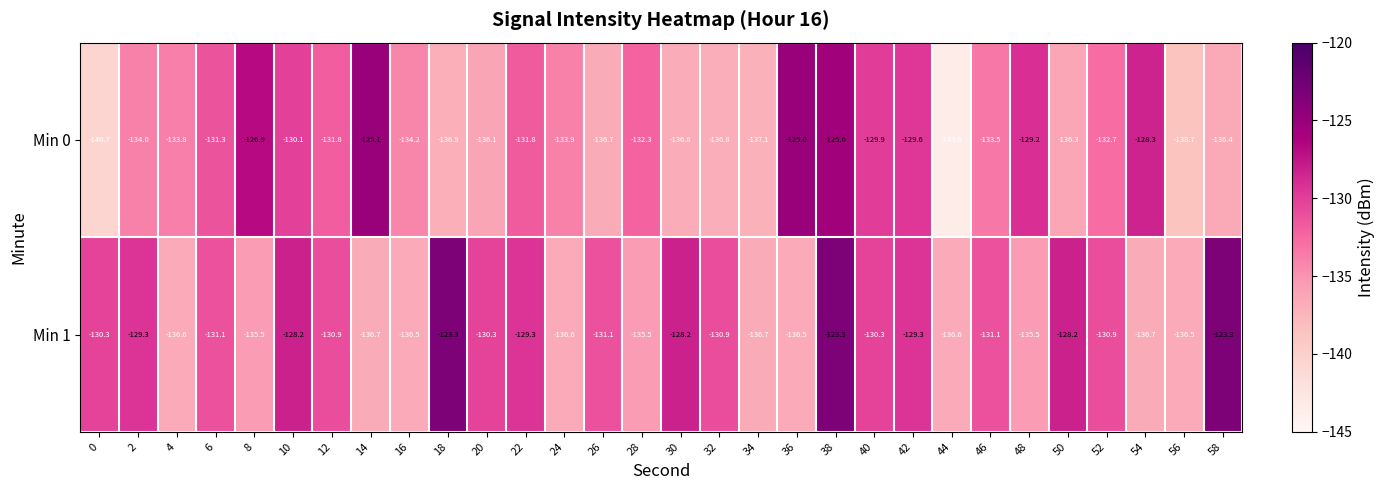

Read the Min 1 value at 46.

-131.1